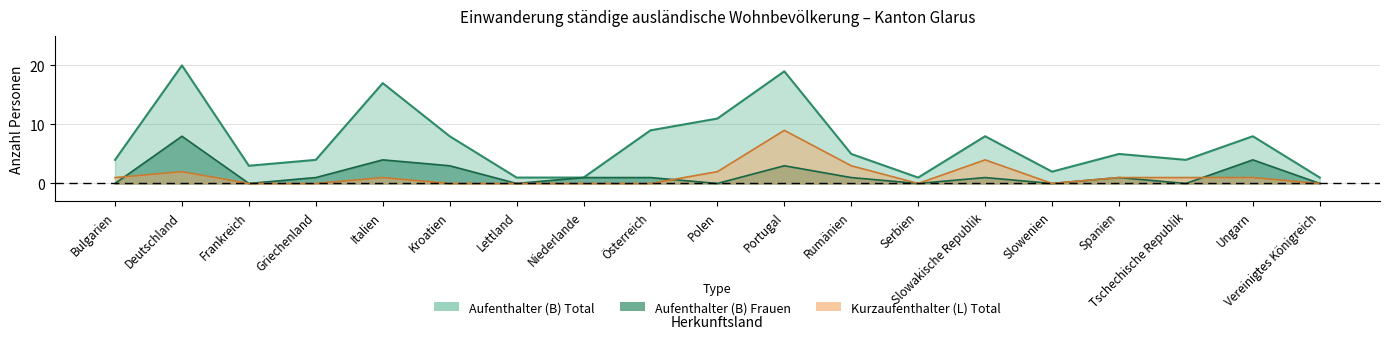

Where does the Aufenthalter_Total series first go above 5?

Deutschland